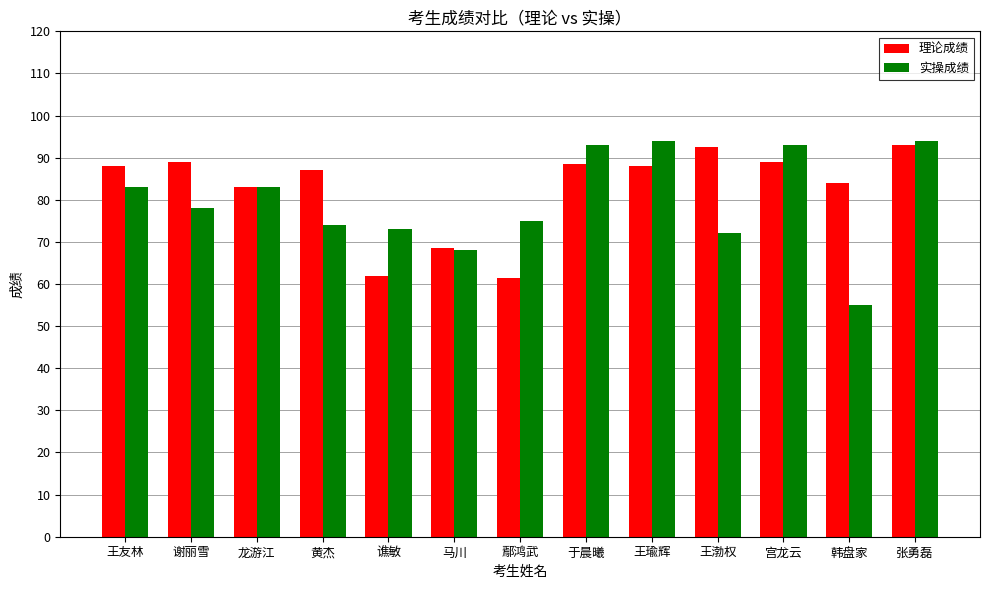

The value of 实操成绩 at 韩盘家 is 76.0. True or false?

False